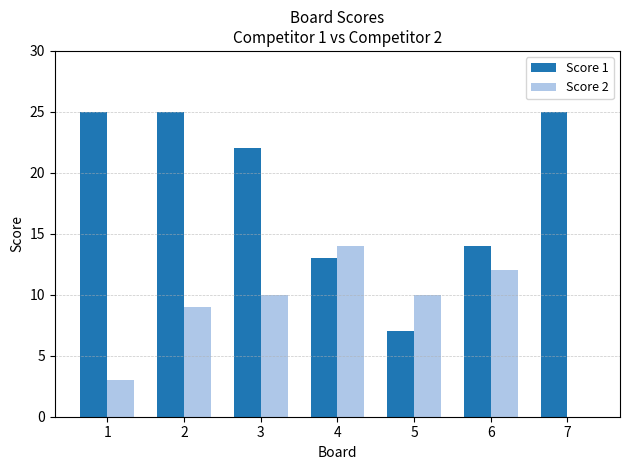

Reading left to right, transcribe all the data shown in this chart.

Score 1: 25	25	22	13	7	14	25
Score 2: 3	9	10	14	10	12	0